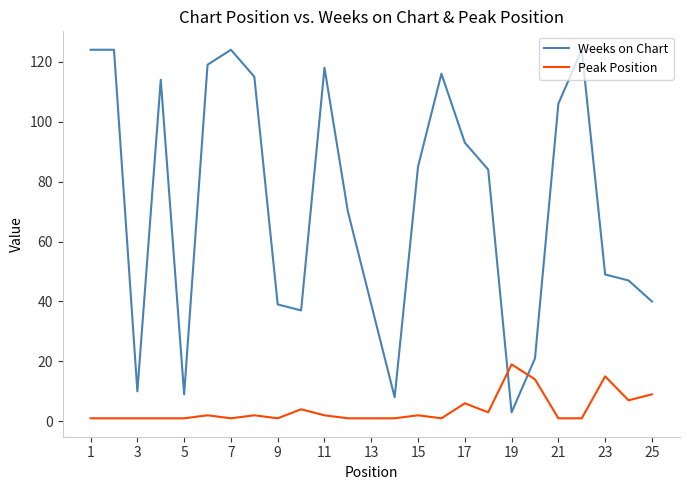

What is the difference between the maximum and second lowest values in the Weeks on Chart series?

116